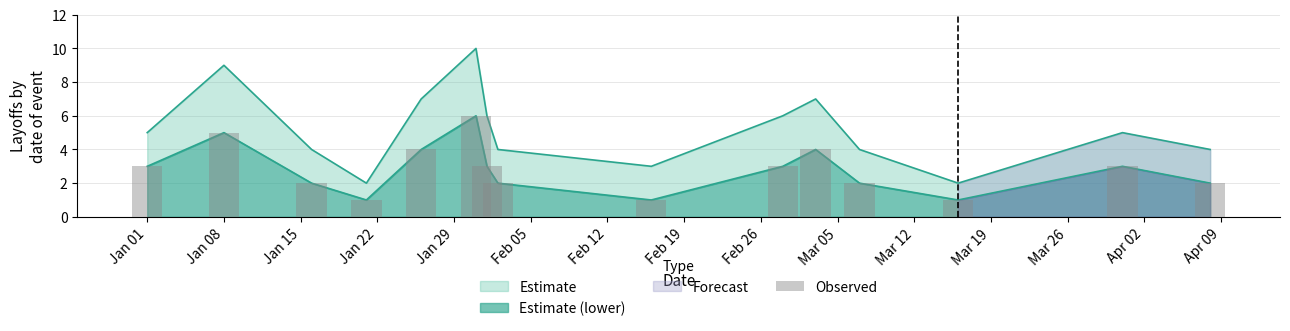

What is the value of the 13th bar from the left?

1